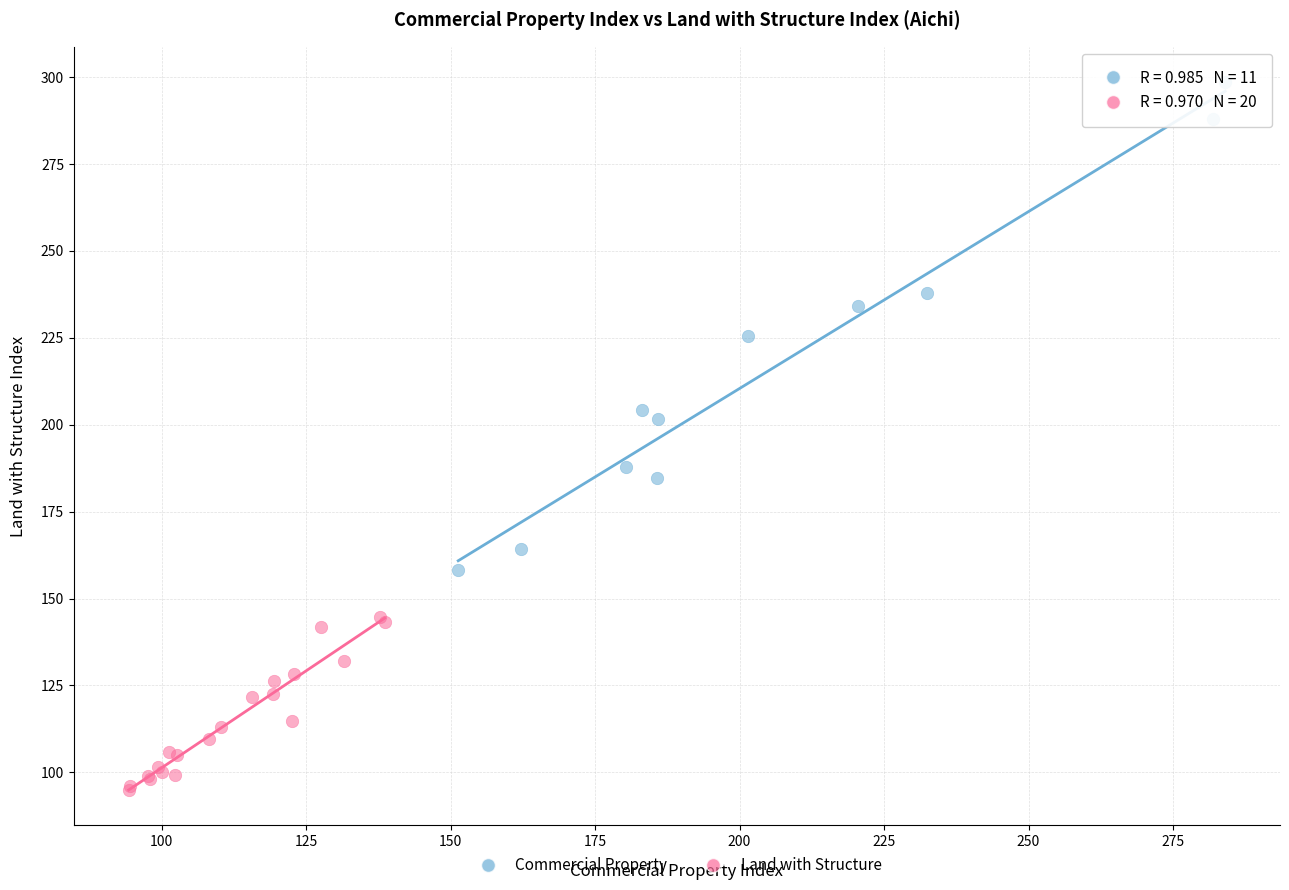

Which series reaches the minimum Y coordinate?

Land with Structure